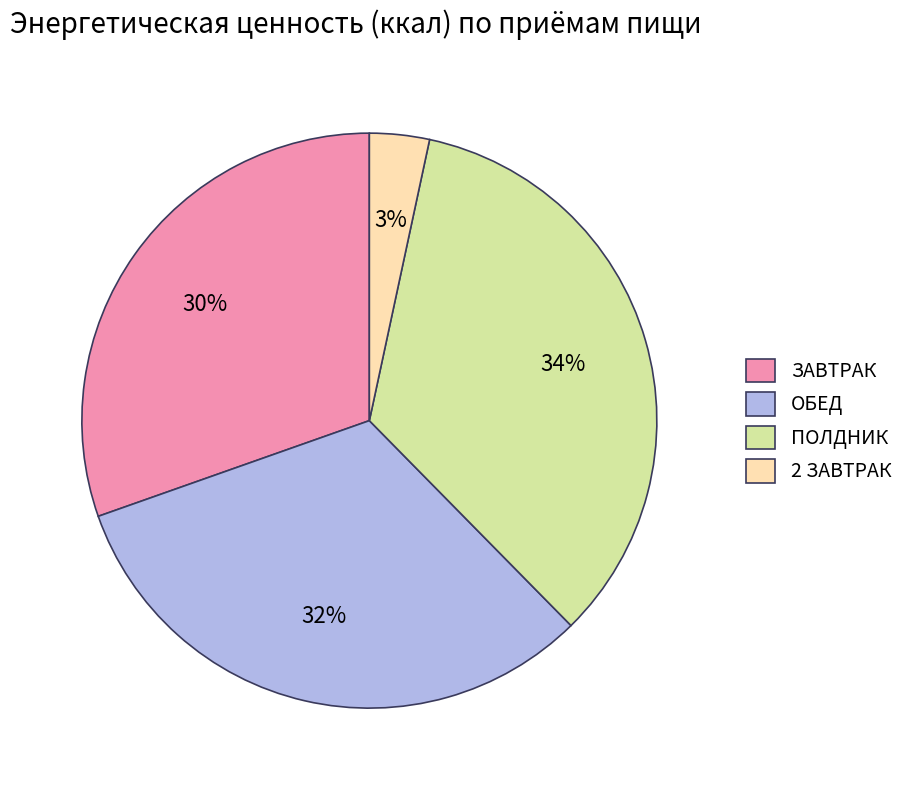

Do ЗАВТРАК and ОБЕД together represent more than half of the pie?

Yes